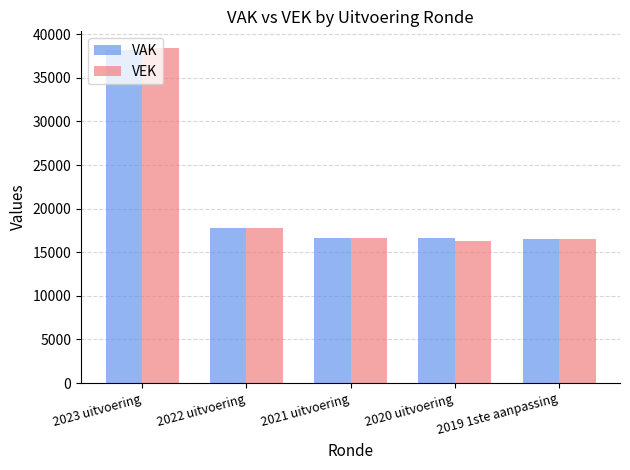

What is the lowest value of the VEK series?

16326